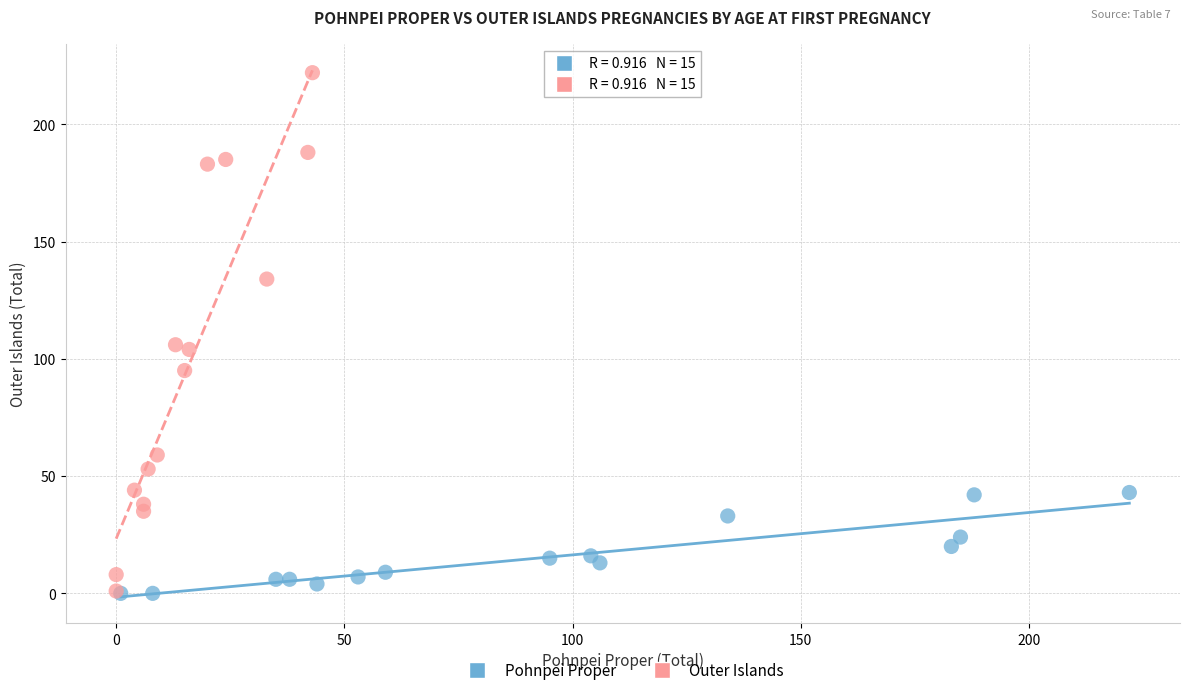

Which series reaches the maximum Y coordinate?

Outer Islands